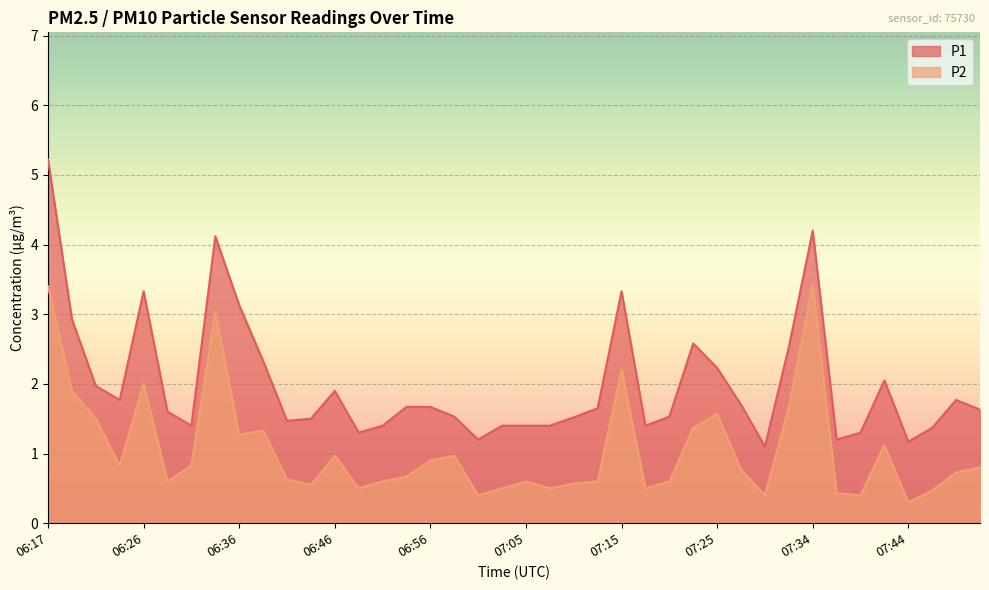

What is the difference between the maximum and minimum values in the P1 series?

4.1